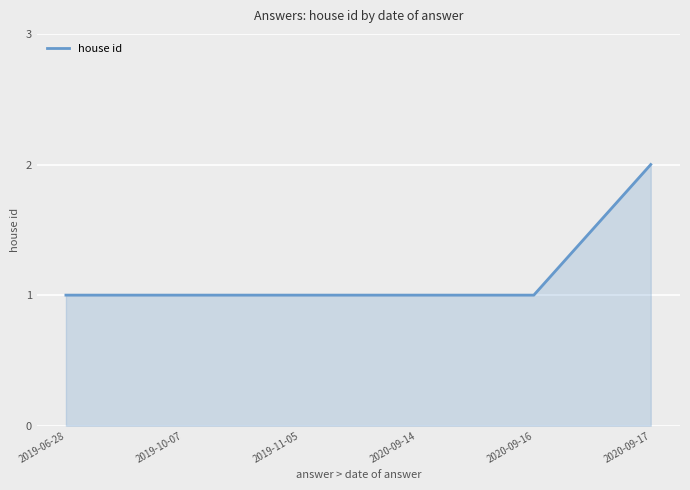

True or false: the data shows 1 at 2020-09-16.

True